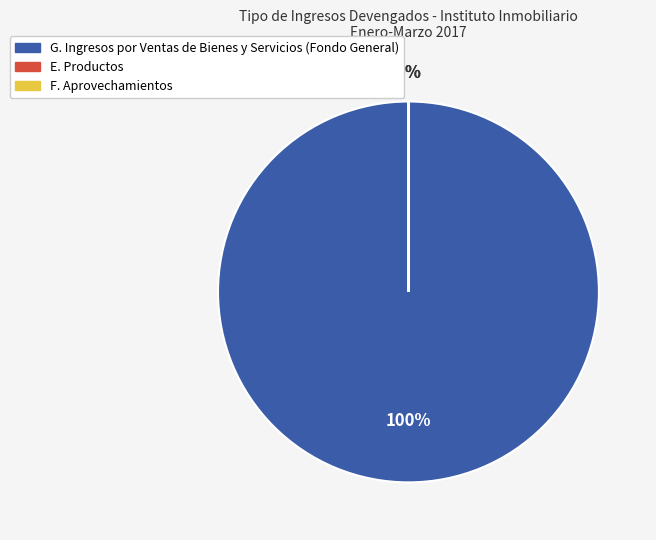

Count the number of slices in the pie.

3